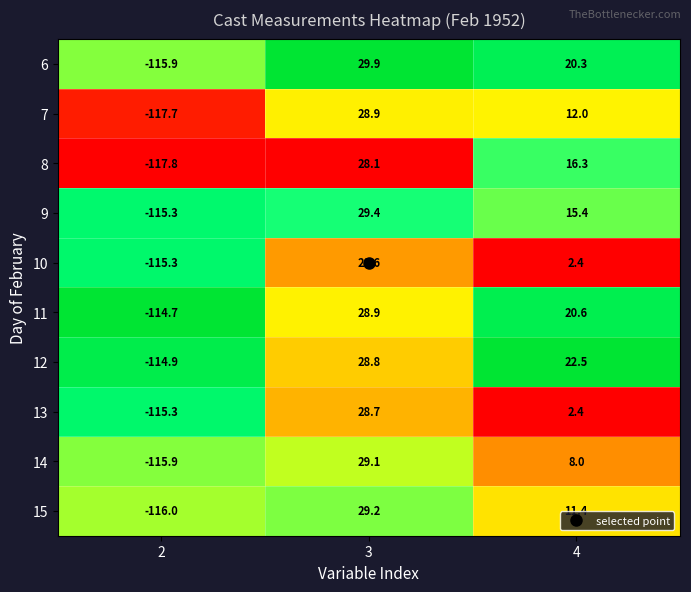

True or false: 10 has a value of 2.4 at 4.

True